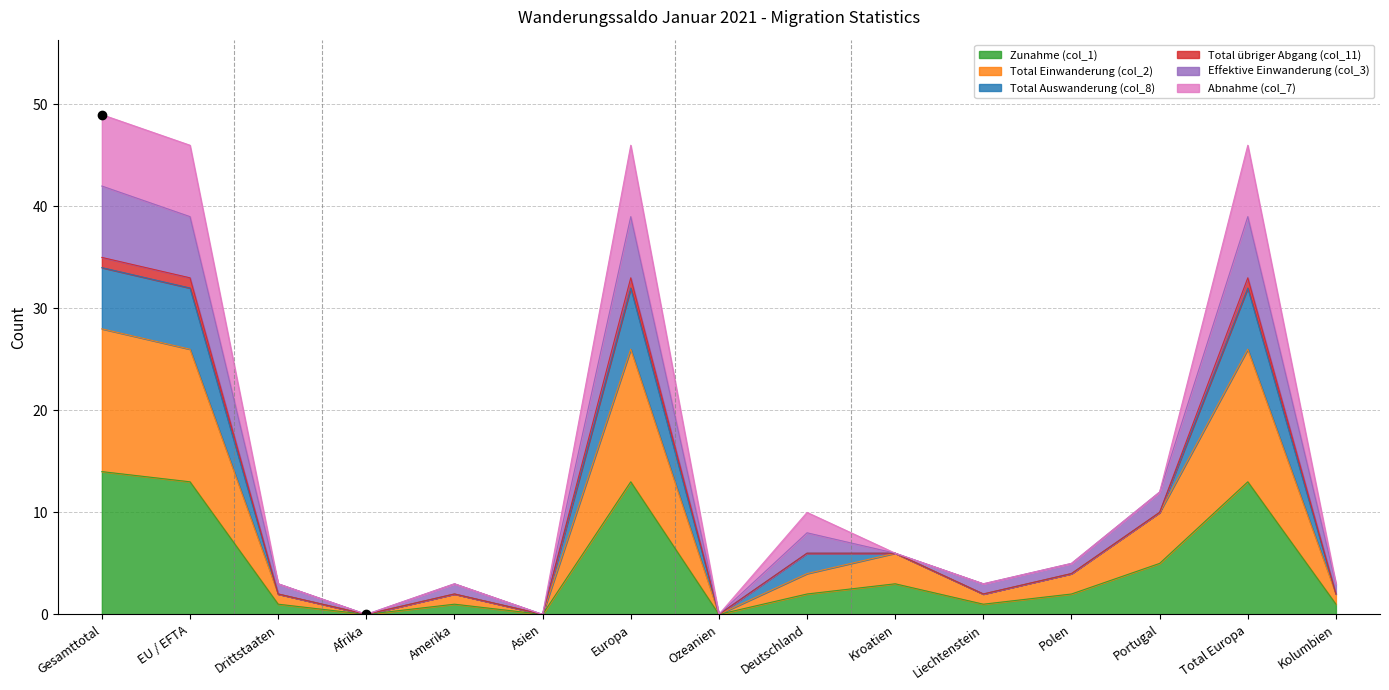

At which category does Effektive Einwanderung (col_3) reach its first local valley?

Afrika